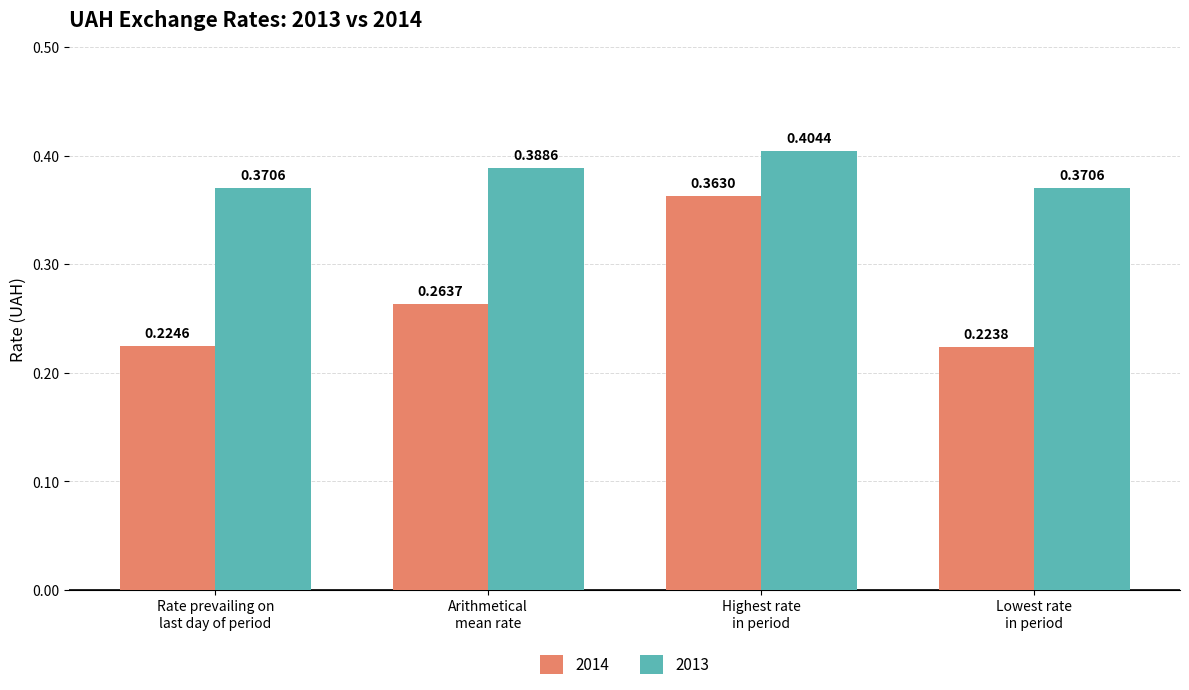

At how many categories does at least one series exceed 0?

4